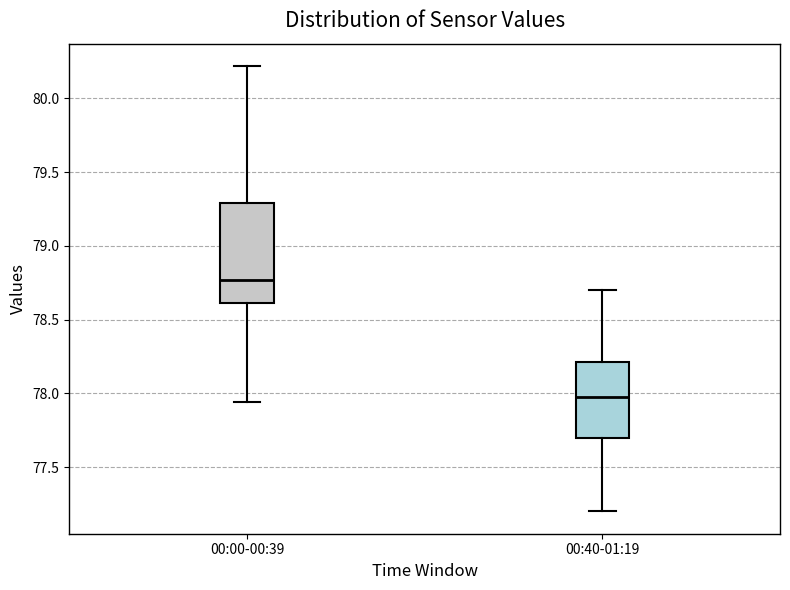

Which box is the tallest, from its lower edge to its upper edge?

00:00-00:39